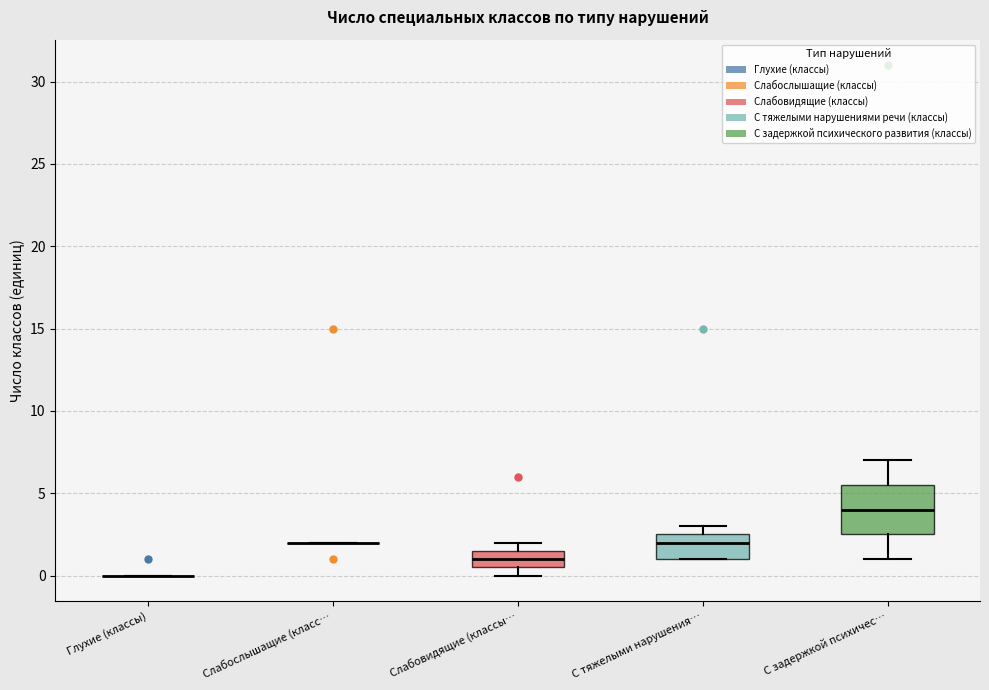

Reading left to right, read every box against the y-axis: the position of its median line, the range the box covers, and the ends of its whiskers. The values are not printed on the chart, so give them approximately, as read against the axis.

Глухие (классы): box collapsed to a line at 0.0, whiskers 0.0 to 0.0
Слабослышащие (класс…: box collapsed to a line at 2.0, whiskers 2.0 to 2.0
Слабовидящие (классы…: median 1.0, box 0.5 to 1.5, whiskers 0.0 to 2.0
С тяжелыми нарушения…: median 2.0, box 1.0 to 2.5, whiskers 1.0 to 3.0
С задержкой психичес…: median 4.0, box 2.5 to 5.5, whiskers 1.0 to 7.0